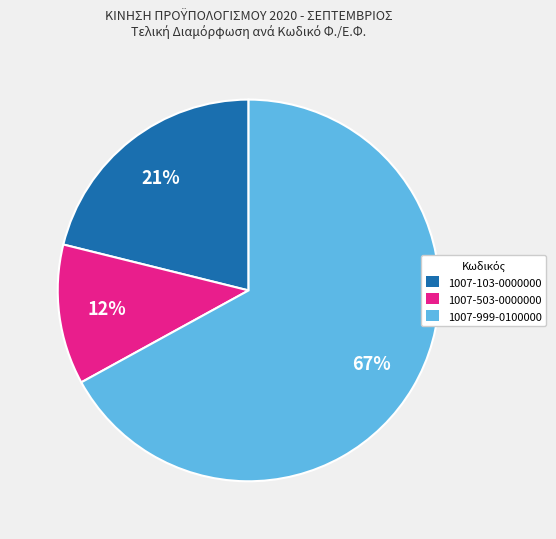

Approximately how many times larger is the value at 1007-503-0000000 compared to 1007-999-0100000?

0.2